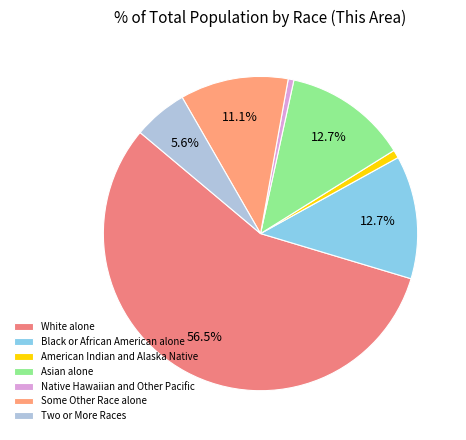

Which category accounts for the majority?

White alone